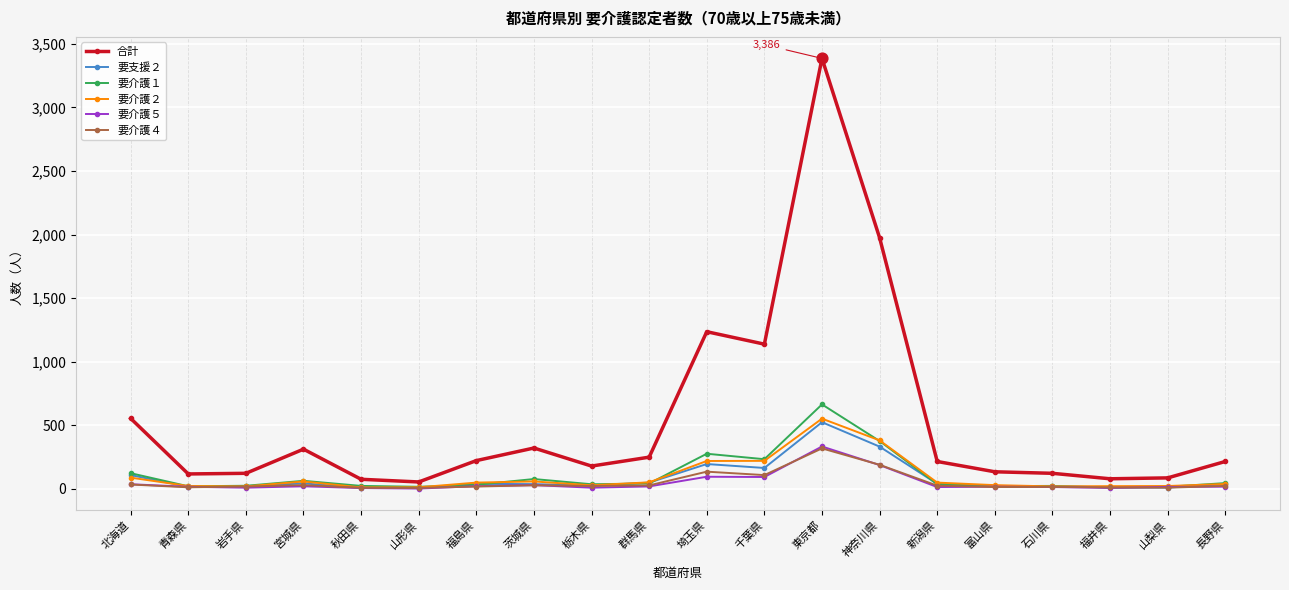

At how many categories does at least one series exceed 1700?

2